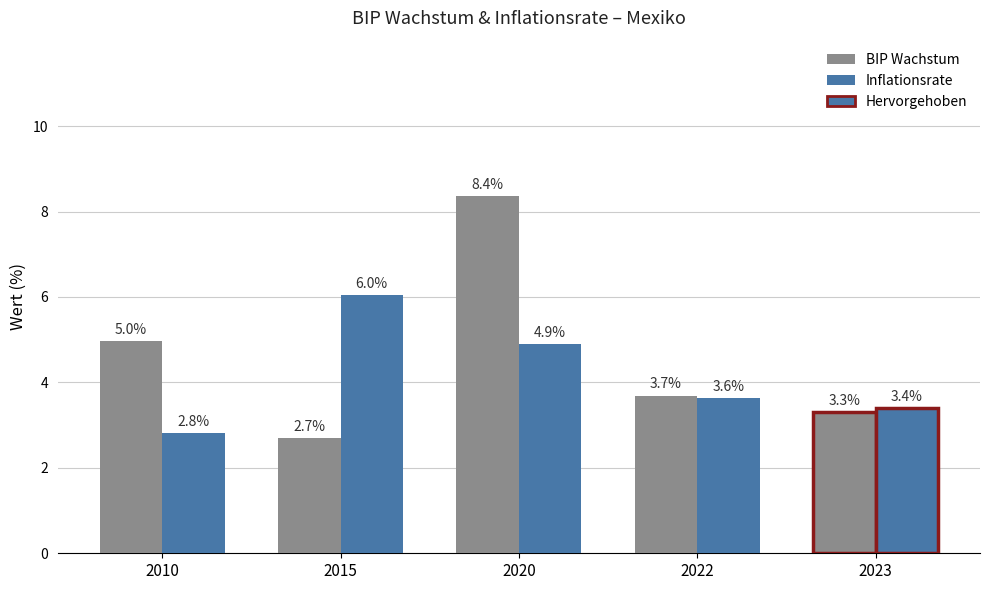

The value of BIP Wachstum at 2023 is 1.2. True or false?

False